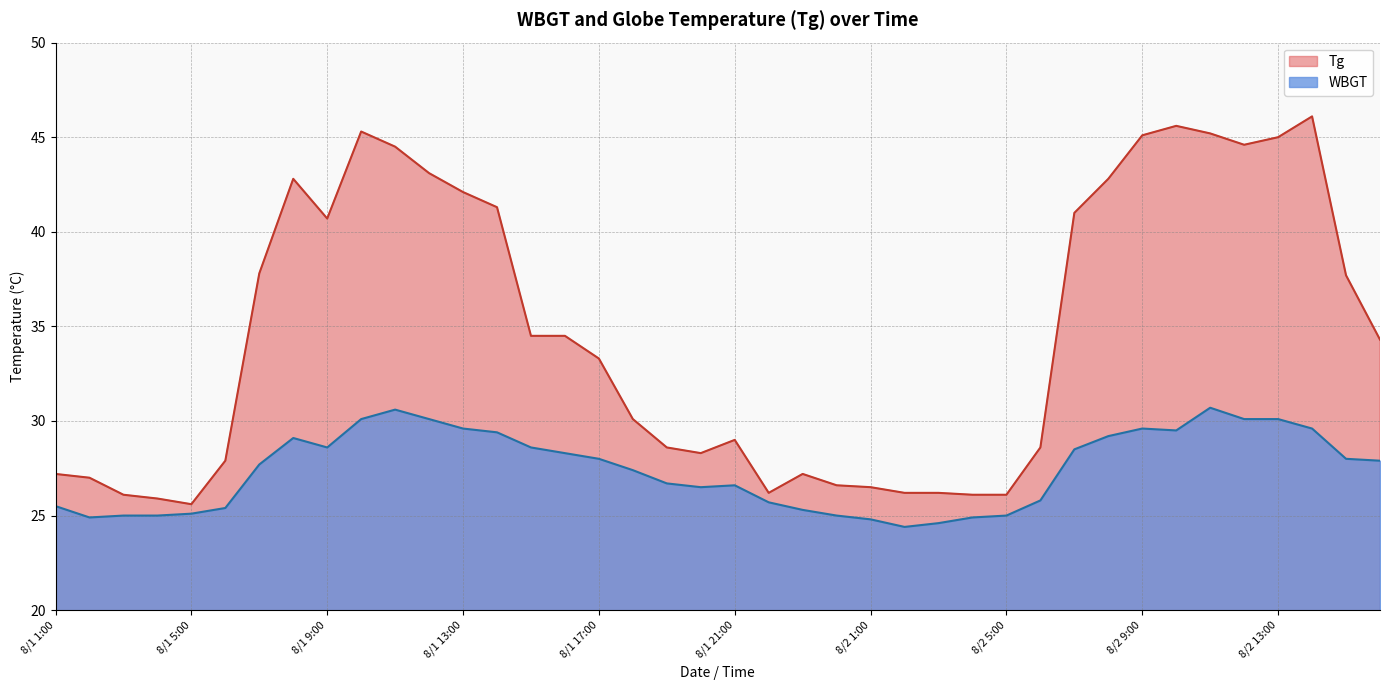

At which label does Tg reach its peak?

8/2 14:00